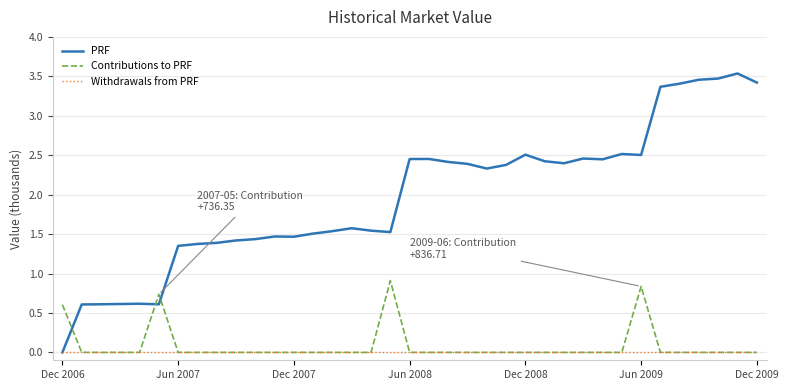

Does the chart display data point markers on the line(s)?

No